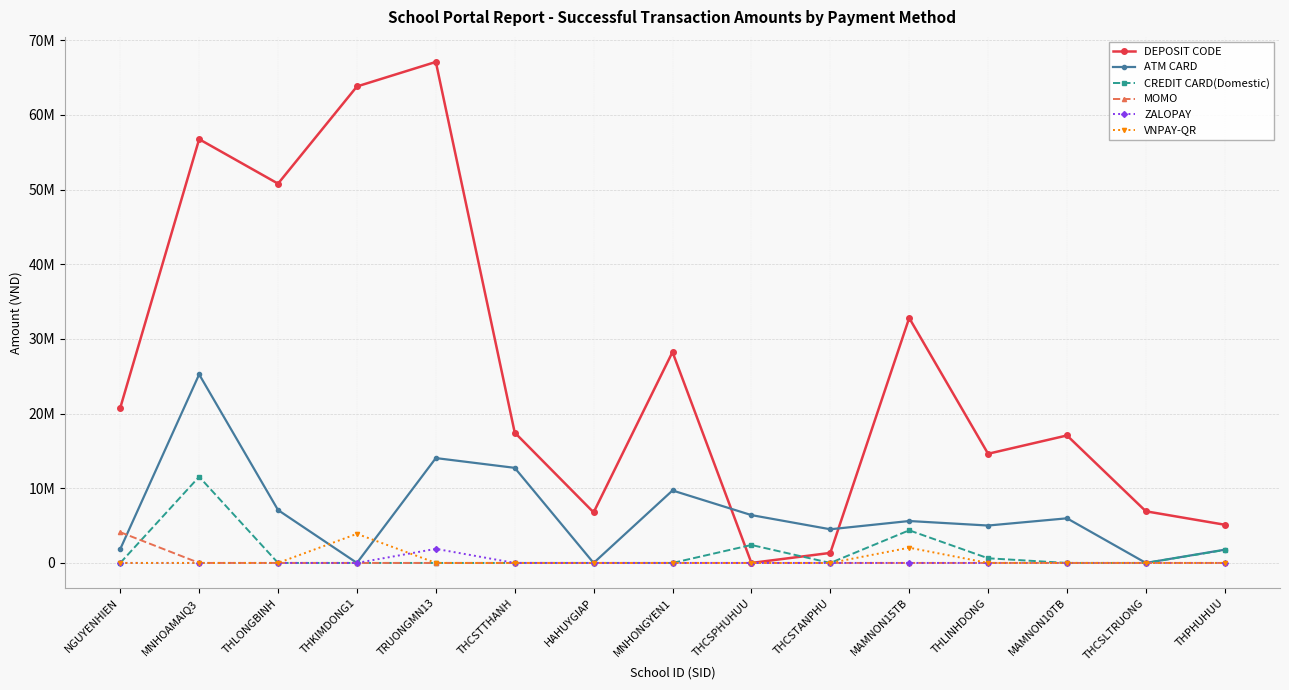

Does the chart have visible grid lines?

Yes